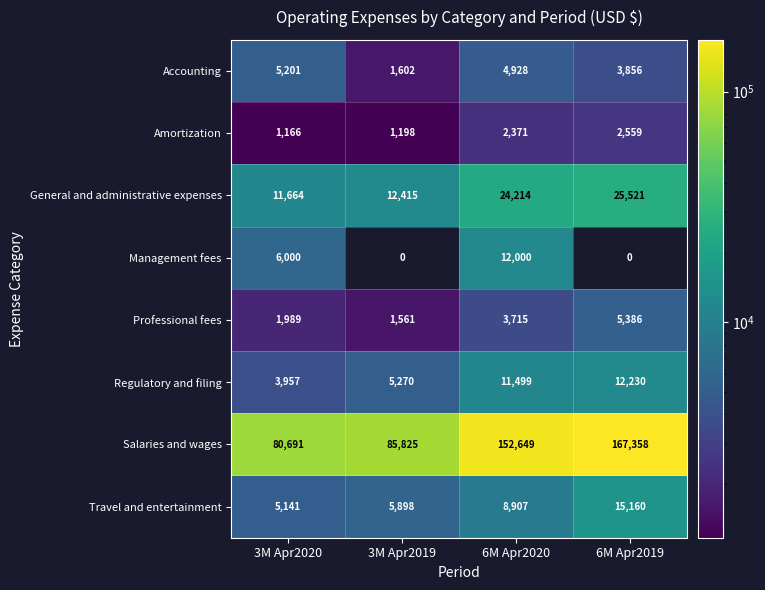

What value does the Professional fees series have at 3M Apr2020, to the nearest 50?

2000